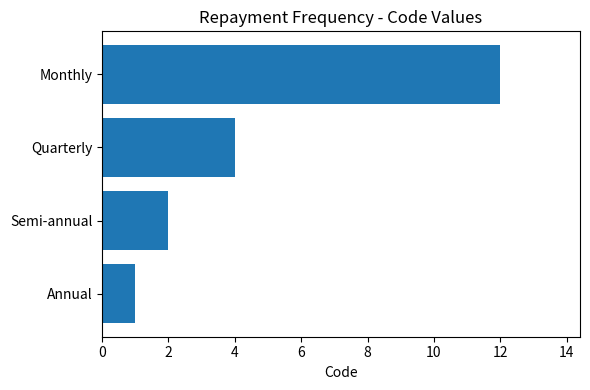

What is the minimum value shown in the chart?

1